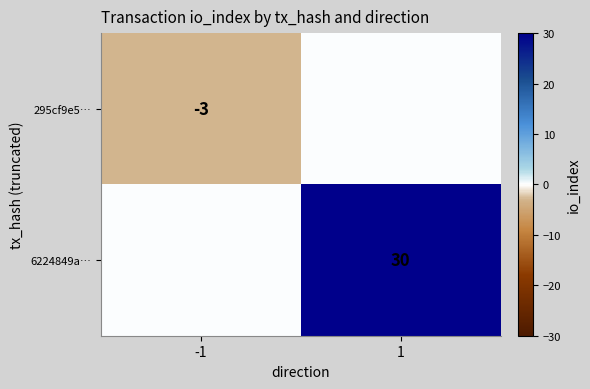

The value of 295cf9e5… at -1 is -4. True or false?

False